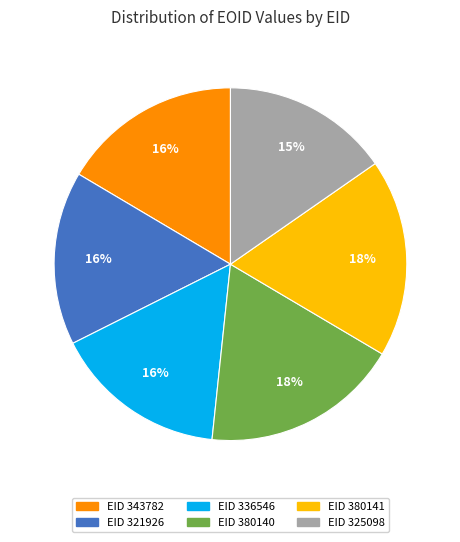

Does any single category account for the majority?

No